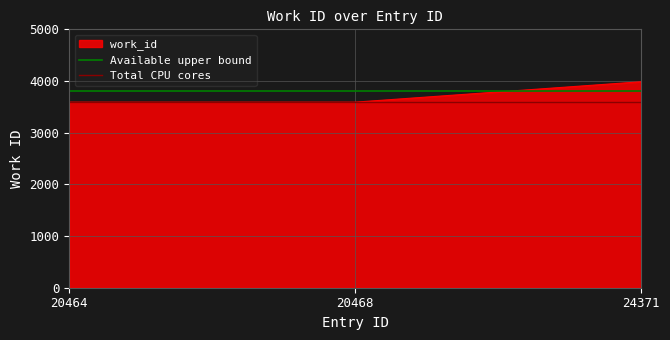

What is the sum of all Available upper bound values?

7600